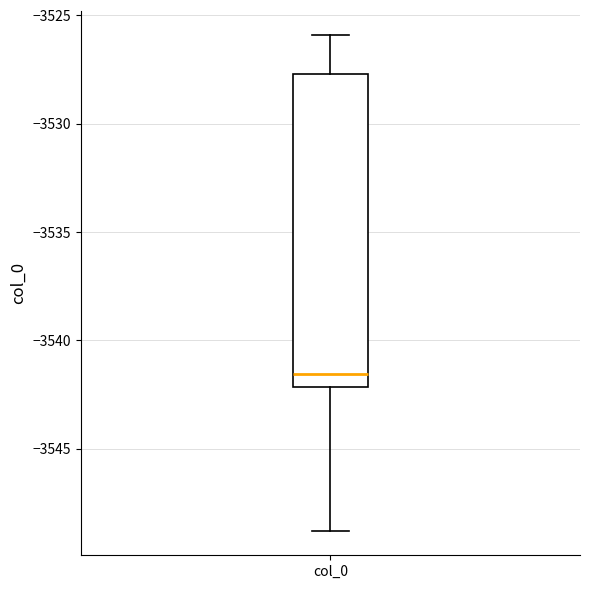

Where does the lower whisker of the box for col_0 end on the y-axis? The values are not printed on the chart, so give them approximately, as read against the axis.

-3549.0